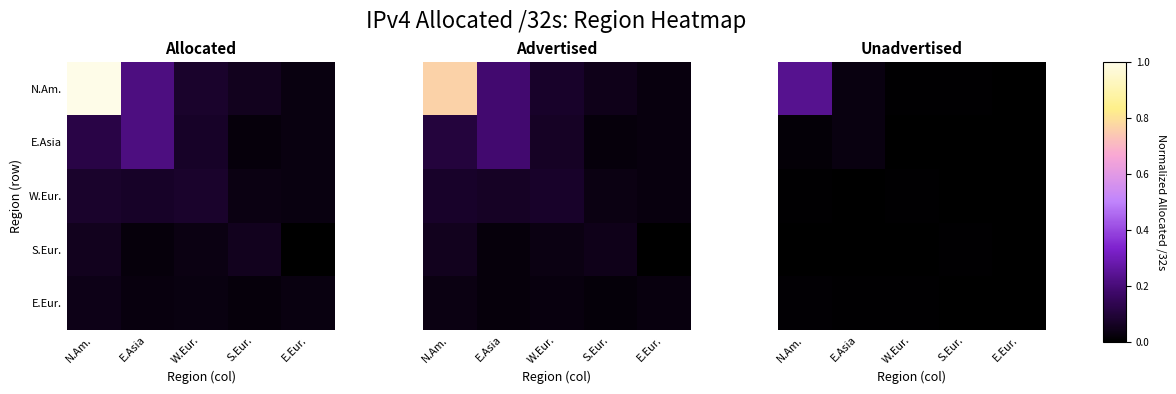

Where is W.Eur. nearest to the value 0?

E.Eur.